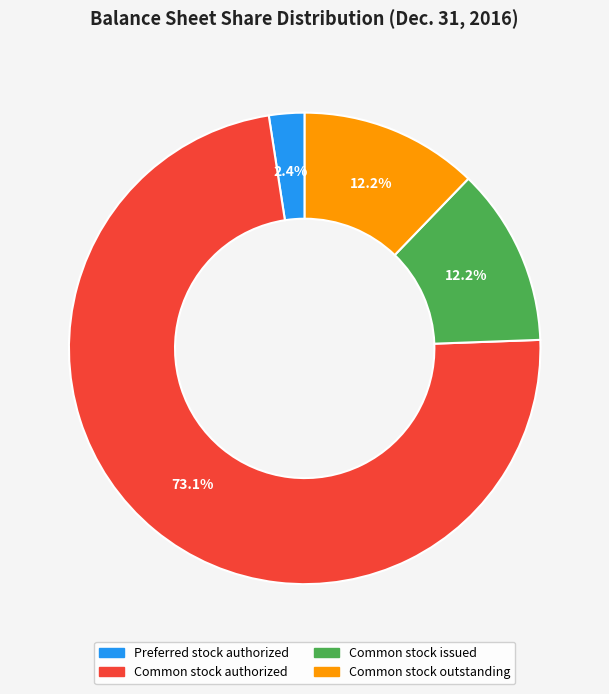

Which slice is the largest?

Common stock authorized